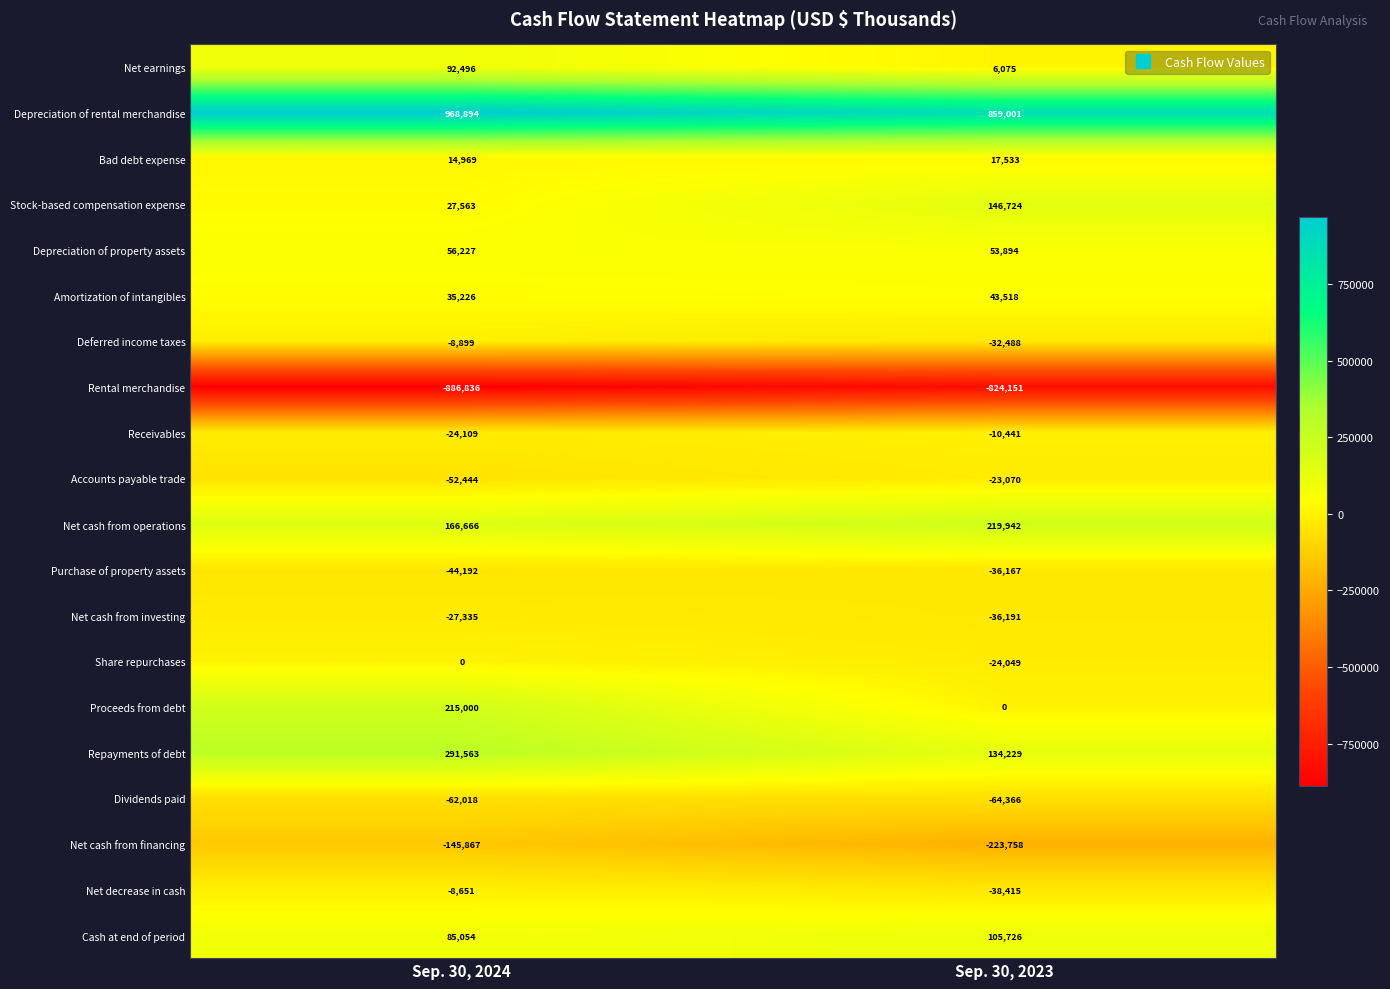

Which series has the largest total across all categories?

Depreciation of rental merchandise